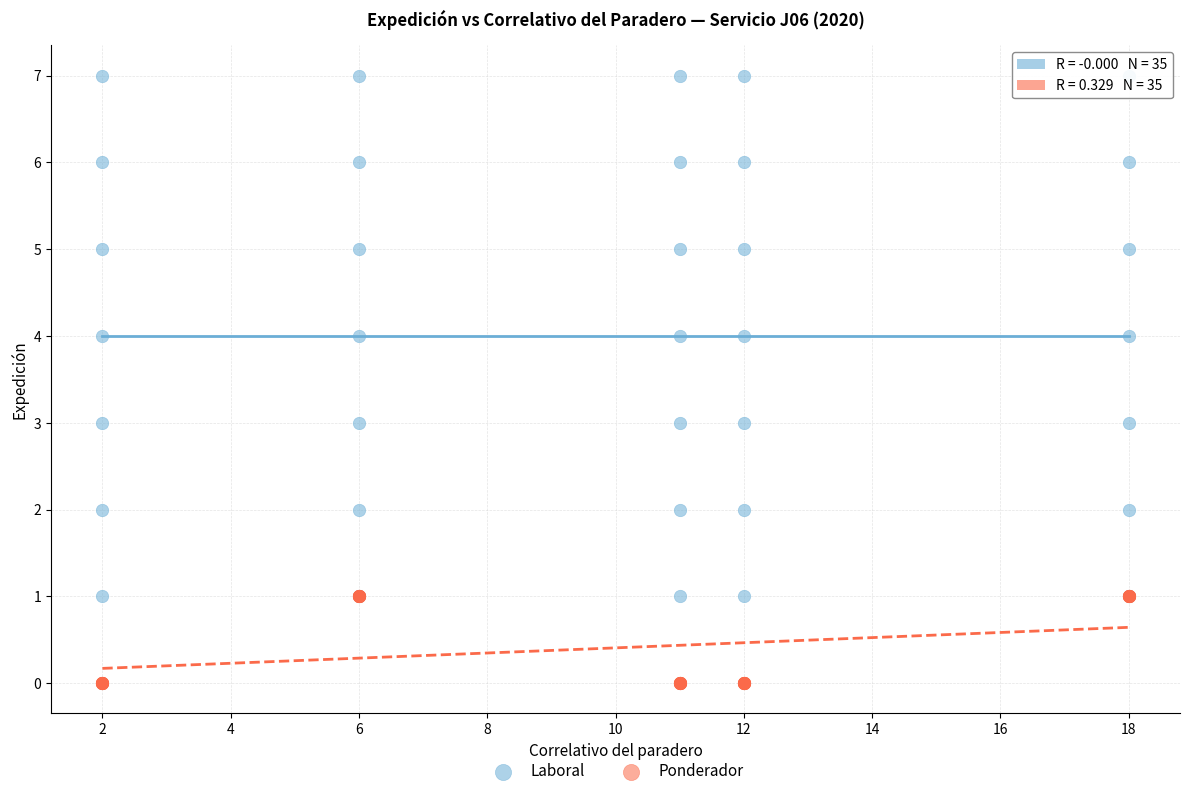

What are all the series names shown in the legend?

Laboral, Ponderador